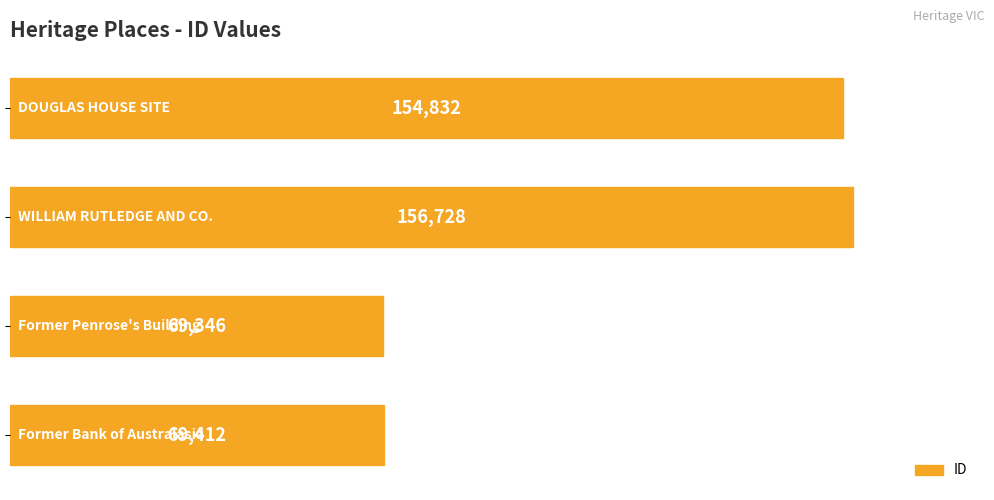

How many series are shown in this chart?

1